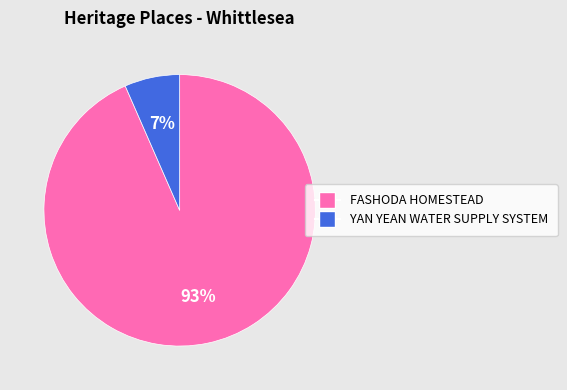

Is the sum of FASHODA HOMESTEAD and YAN YEAN WATER SUPPLY SYSTEM greater than half?

Yes